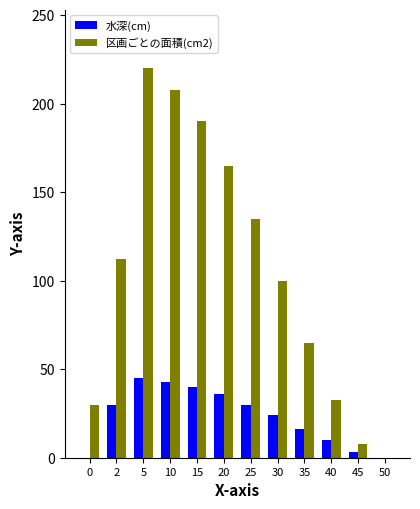

What is the sum of the 水深(cm) values at 10 and 15?

83.0